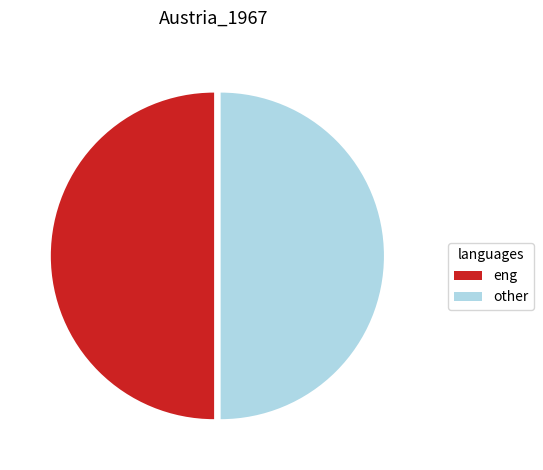

What is the ratio of the value at eng to the value at other?

1.0